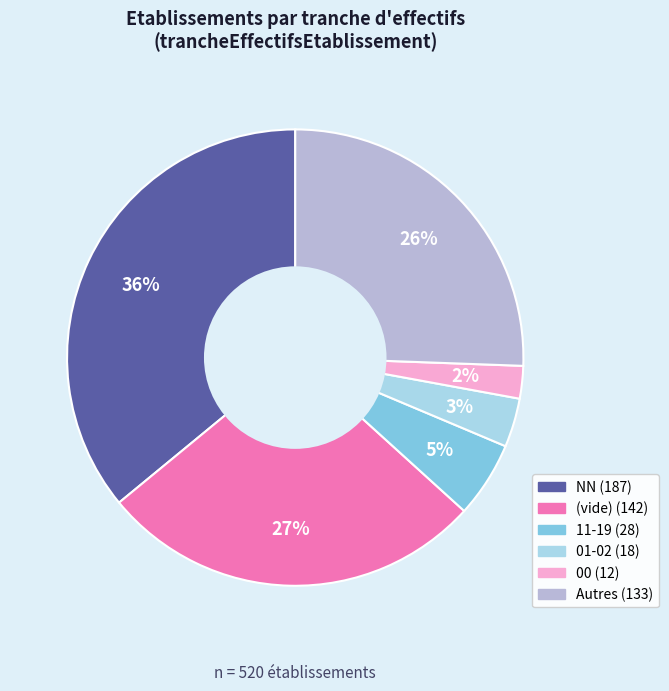

Is there any slice that represents more than half of the pie?

No